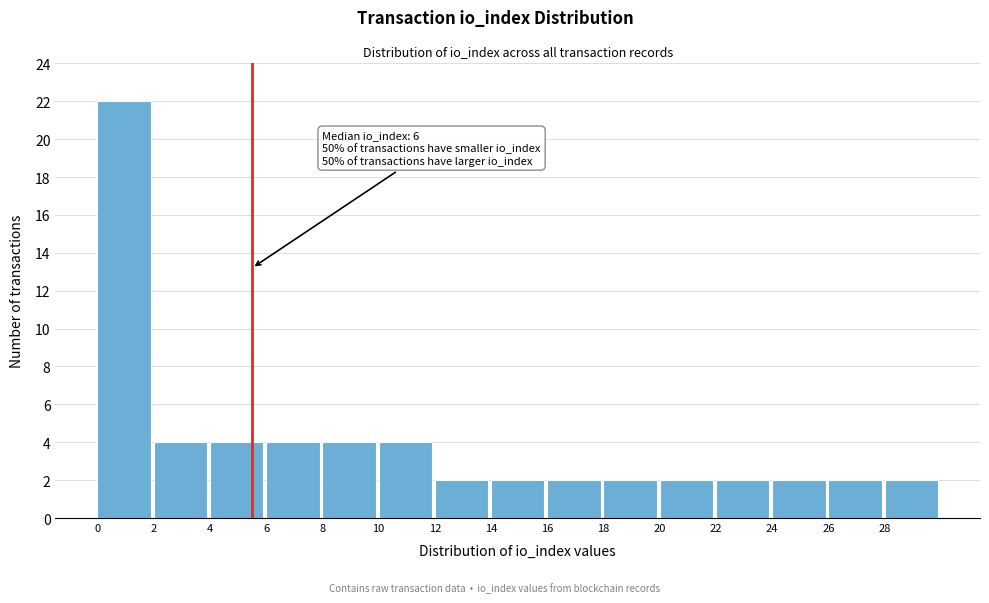

Which range on the x-axis has the tallest bar?

0 to 2